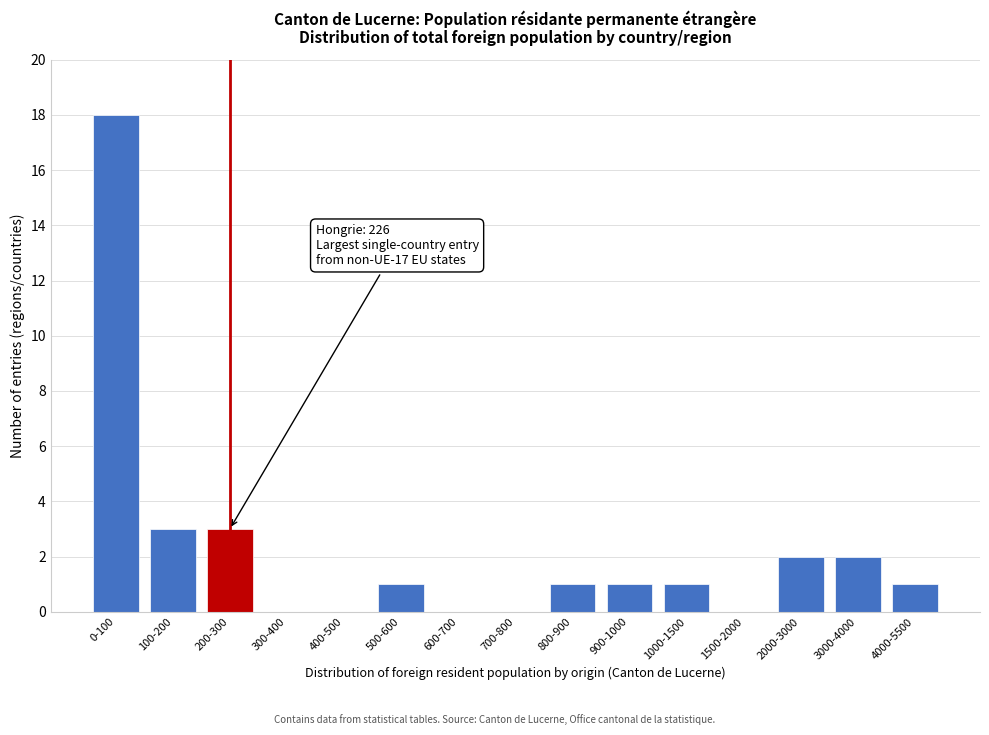

Reading left to right, extract all data points from this chart.

0-100=18	100-200=3	200-300=3	300-400=0	400-500=0	500-600=1	600-700=0	700-800=0	800-900=1	900-1000=1	1000-1500=1	1500-2000=0	2000-3000=2	3000-4000=2	4000-5500=1